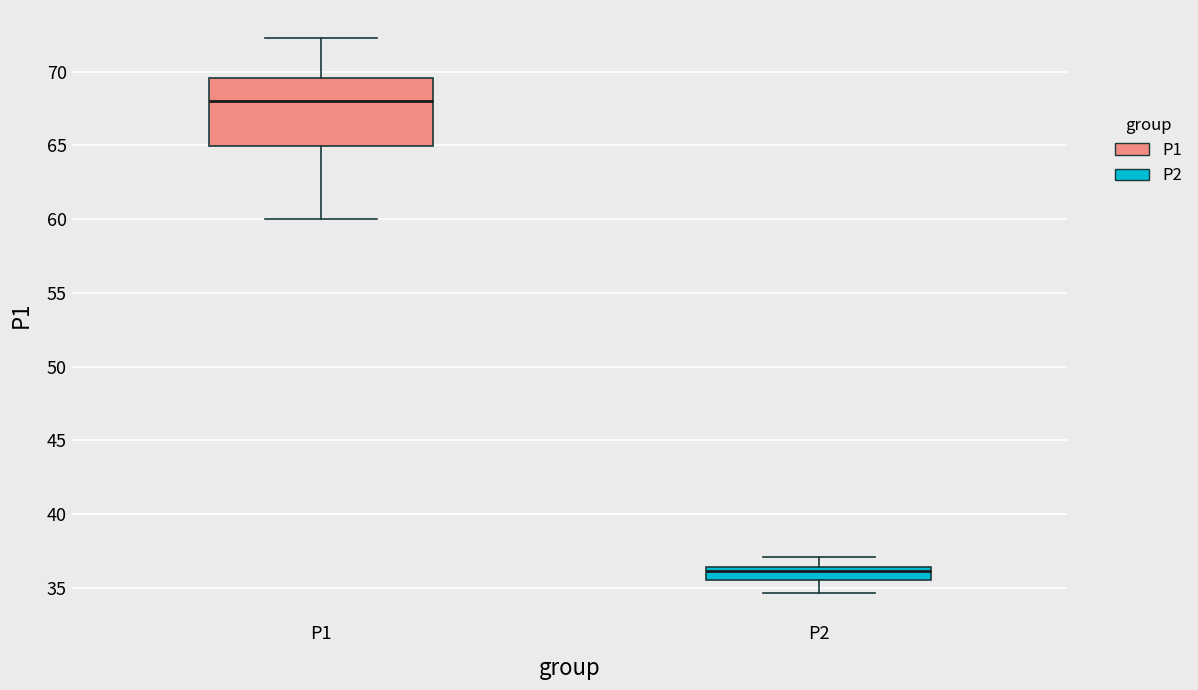

Where does the lower whisker of the box for P1 end on the y-axis? The values are not printed on the chart, so give them approximately, as read against the axis.

60.0